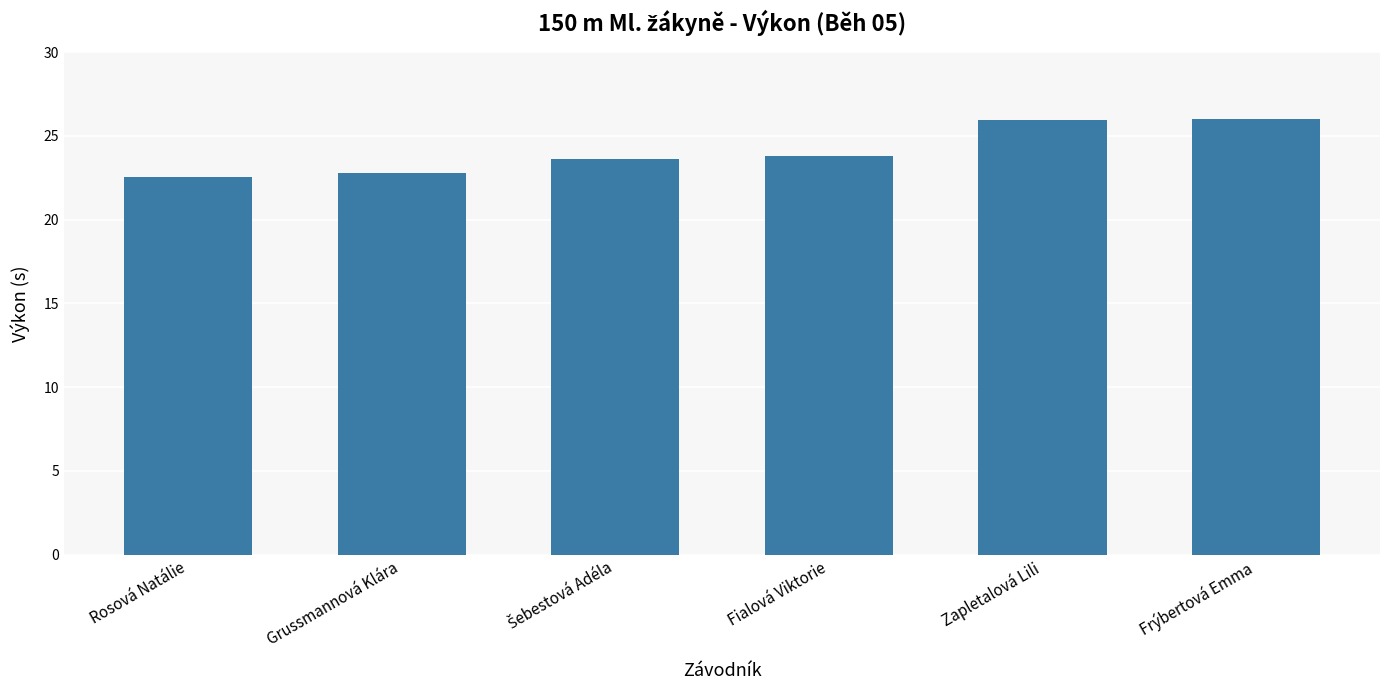

Are the bars horizontal?

No